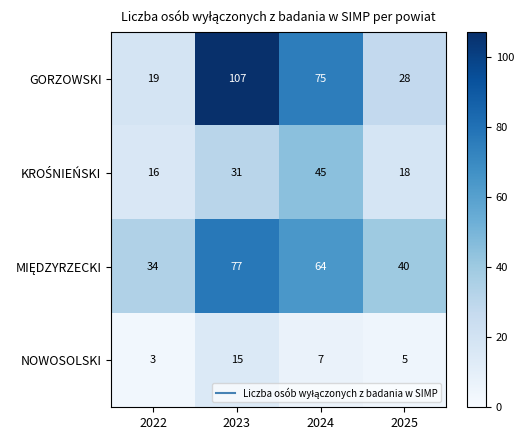

Which series has the largest total across all categories?

GORZOWSKI